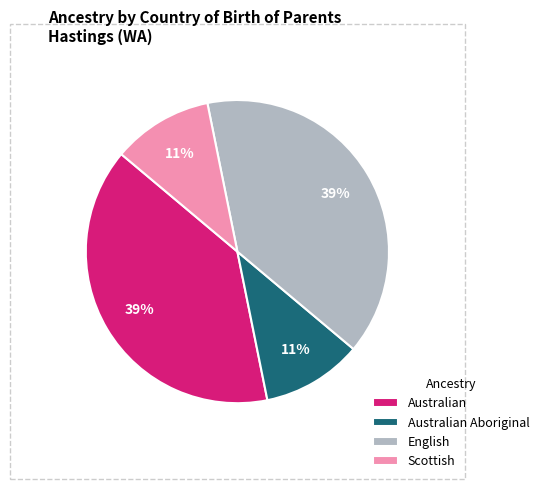

What is the ratio of the value at Australian Aboriginal to the value at English?

0.3